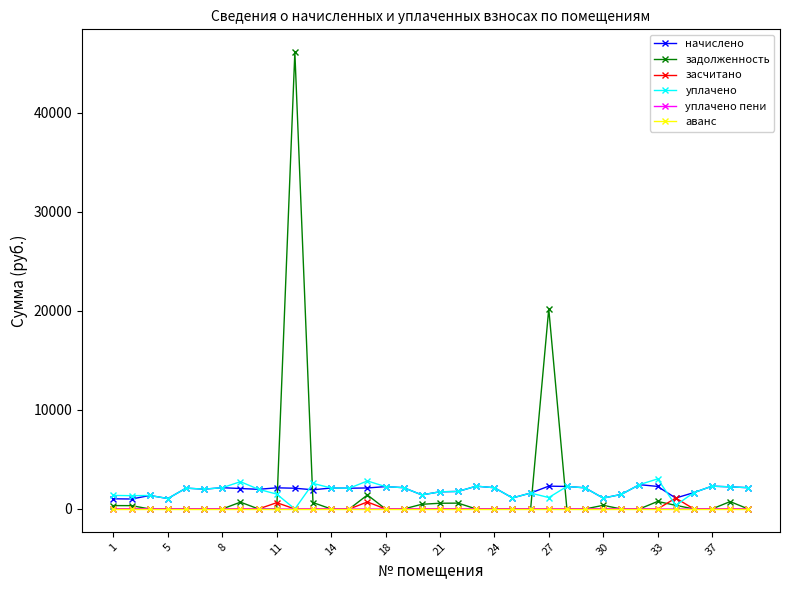

Which series has the widest spread of values?

задолженность